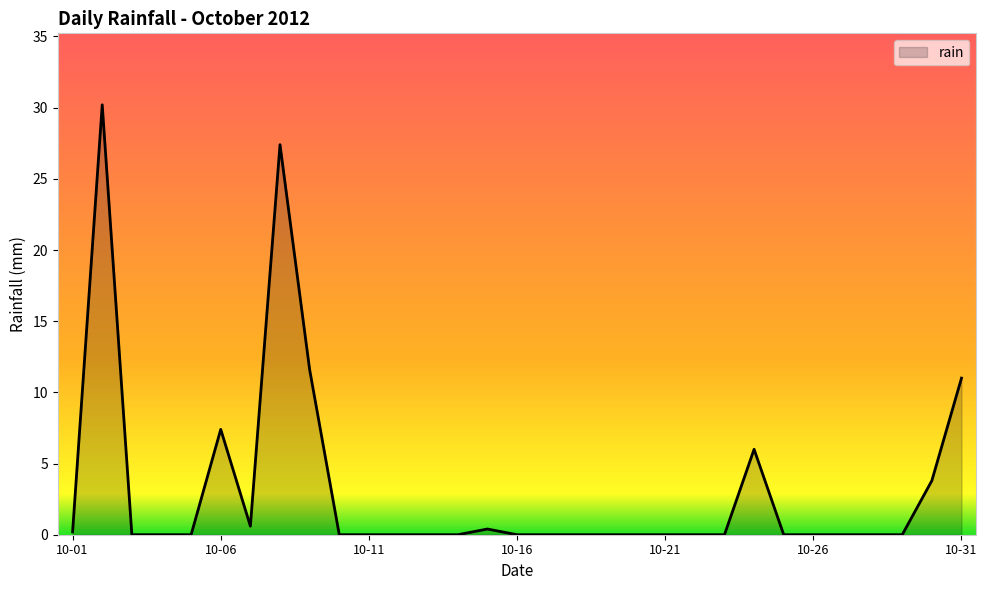

What is the difference between the maximum and minimum values?

30.2